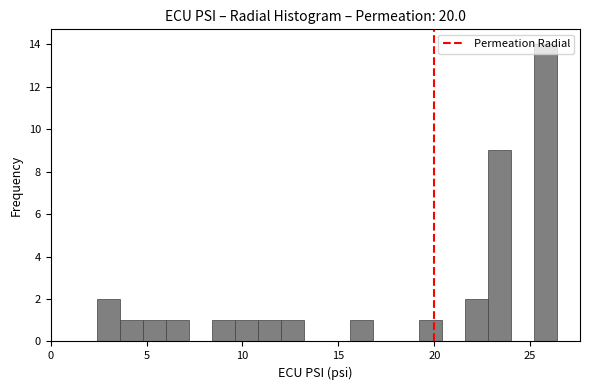

Around what value on the x-axis is the tallest bar? Give the approximate position of its centre, as read against the axis.

26.0